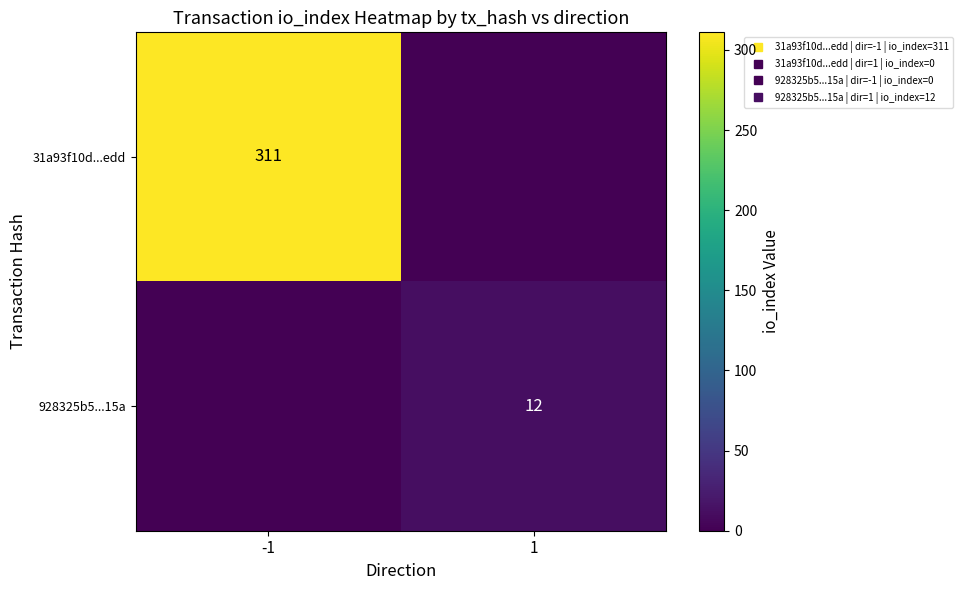

What is the total value across all series at 1?

12